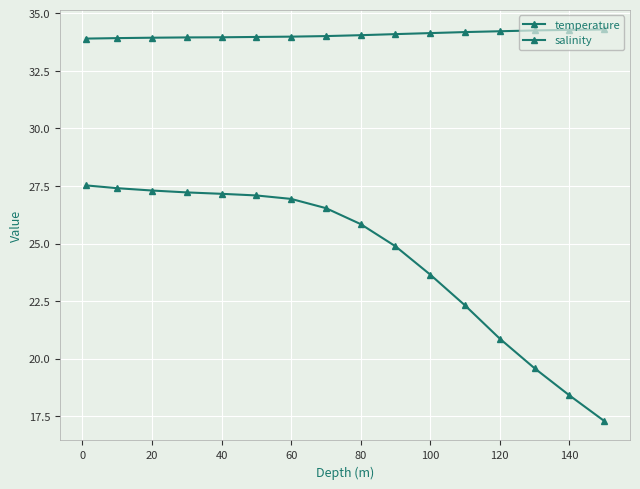

How many lines are shown in the chart?

2